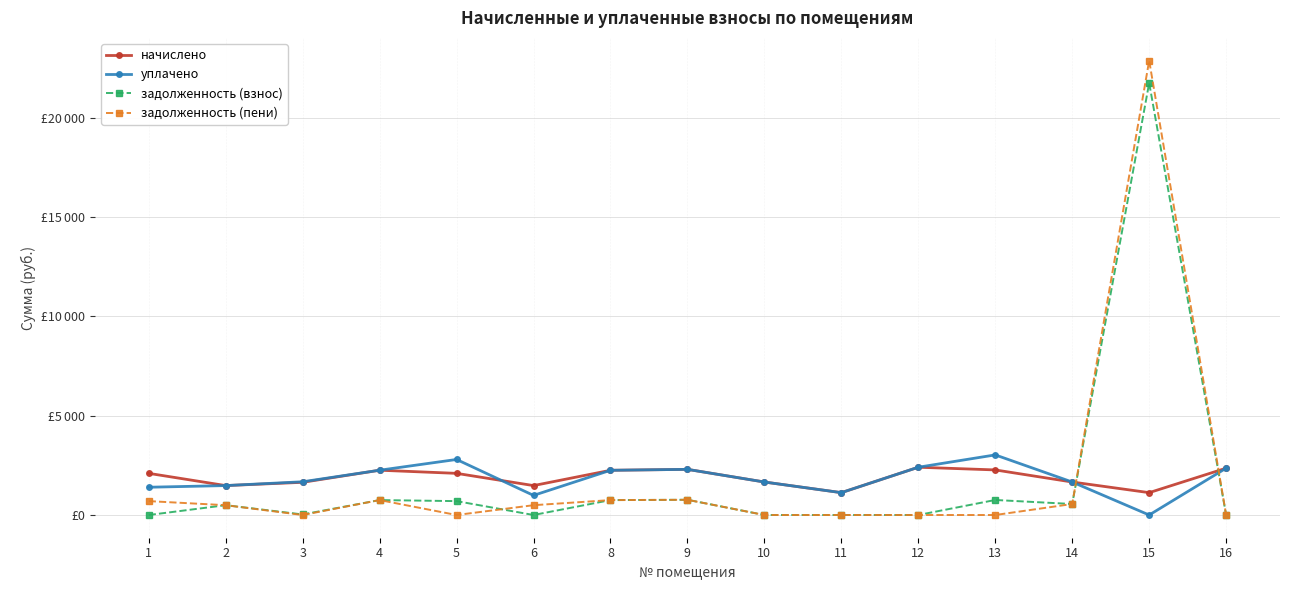

How many intersections are there between начислено and задолженность (пени)?

2